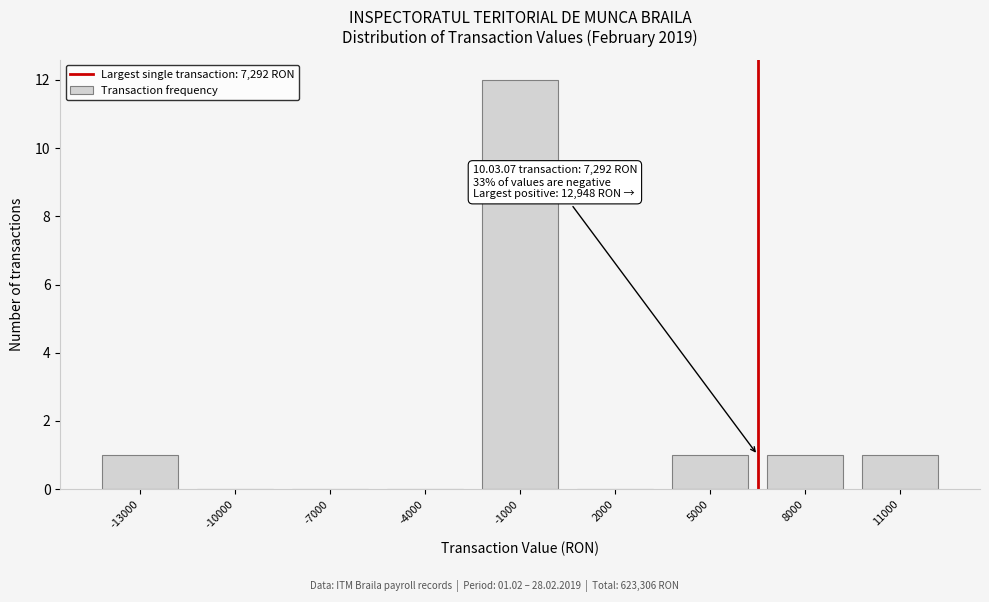

Reading left to right, list all the values displayed in this chart.

-13000=1	-10000=0	-7000=0	-4000=0	-1000=12	2000=0	5000=1	8000=1	11000=1